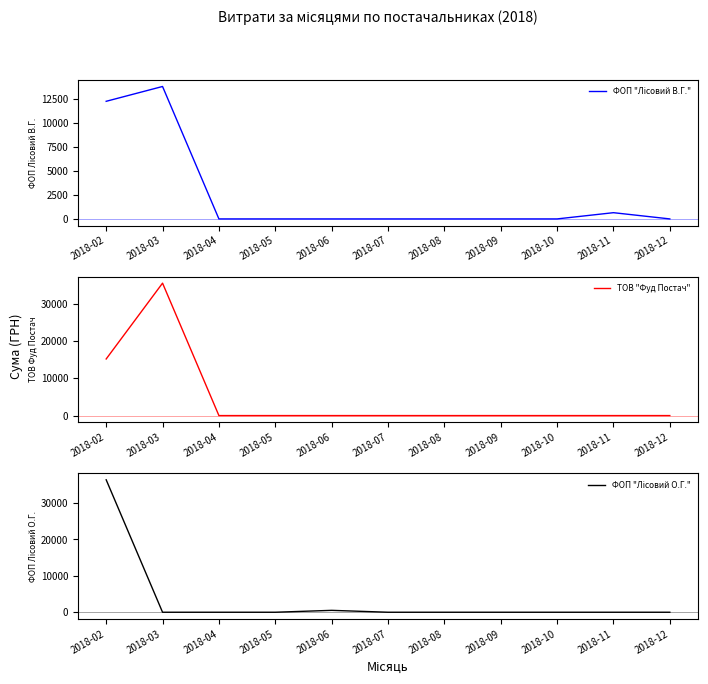

What is the difference between the maximum and minimum values in the ТОВ "Фуд Постач" series?

35469.5